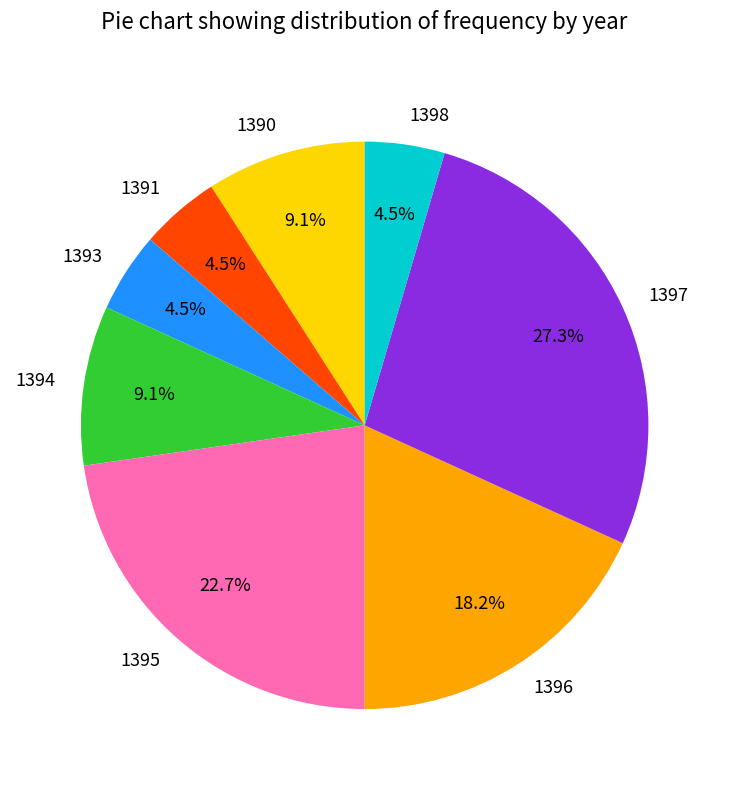

True or false: 1395 accounts for 30% of the total.

False